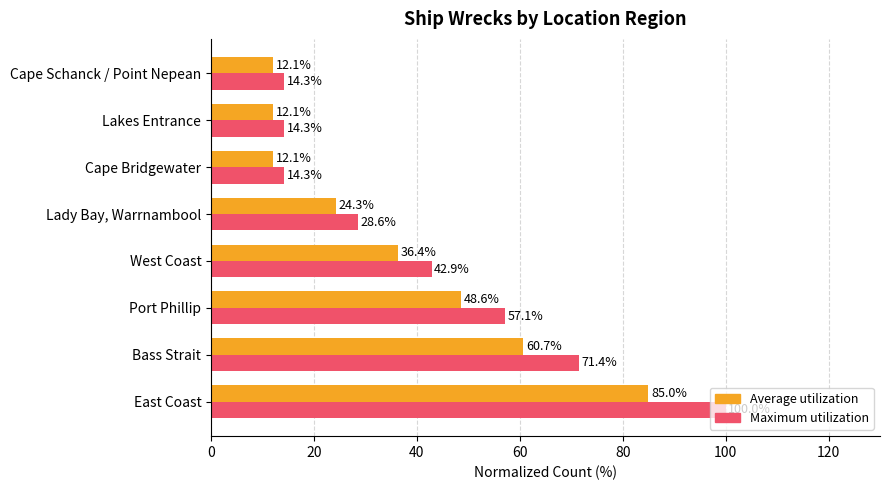

What is the difference between the highest and lowest values at Lady Bay, Warrnambool?

4.3